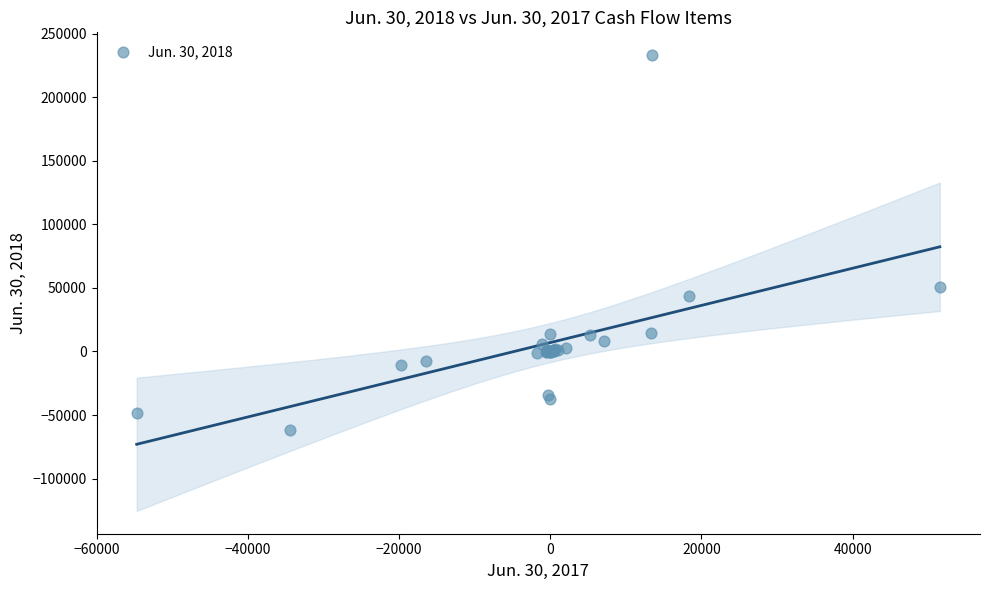

What Y value in the scatter plot is closest to 85578?

50380